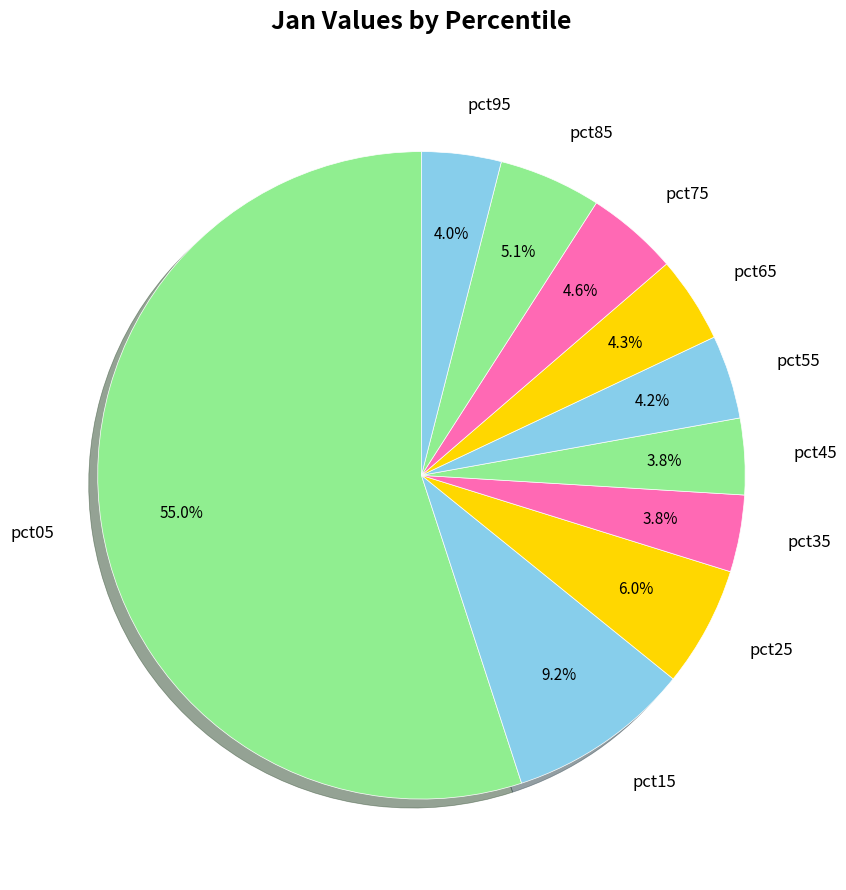

Is it true that pct15 is 1% of the pie?

False